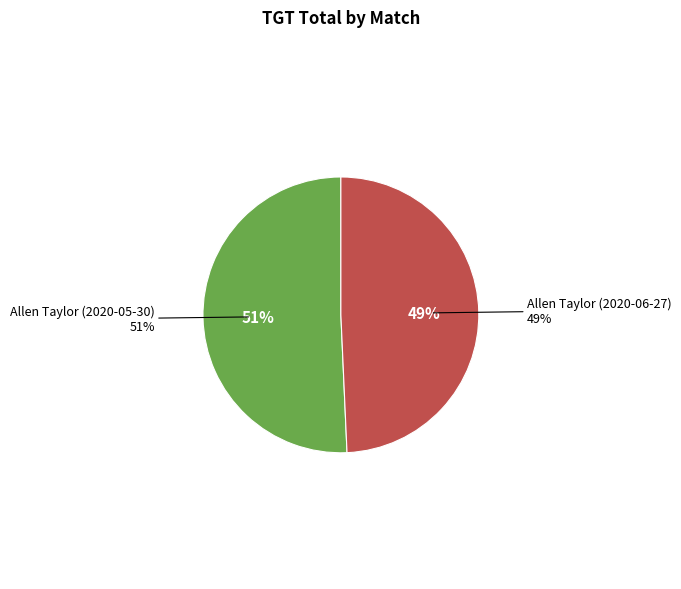

Count the number of slices in the pie.

2